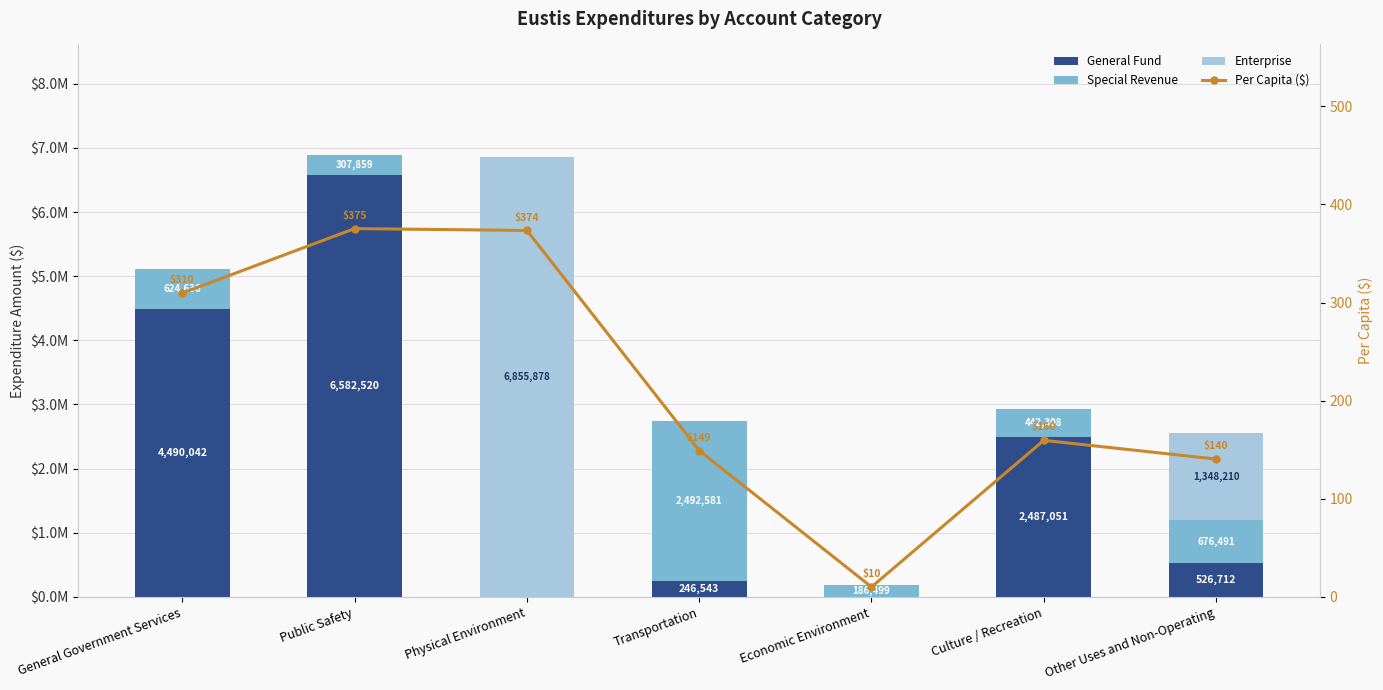

Which series has the widest spread of values?

Enterprise